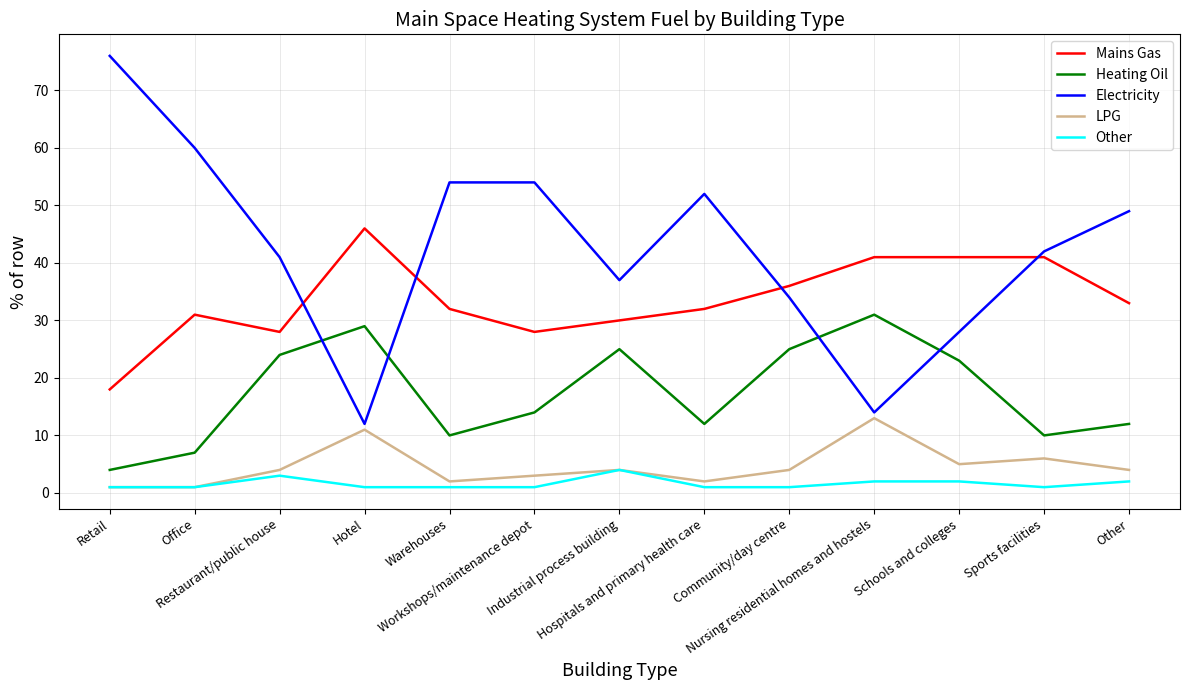

Reading left to right, list all the values displayed in this chart.

Mains Gas: 18	31	28	46	32	28	30	32	36	41	41	41	33
Heating Oil: 4	7	24	29	10	14	25	12	25	31	23	10	12
Electricity: 76	60	41	12	54	54	37	52	34	14	28	42	49
LPG: 1	1	4	11	2	3	4	2	4	13	5	6	4
Other: 1	1	3	1	1	1	4	1	1	2	2	1	2